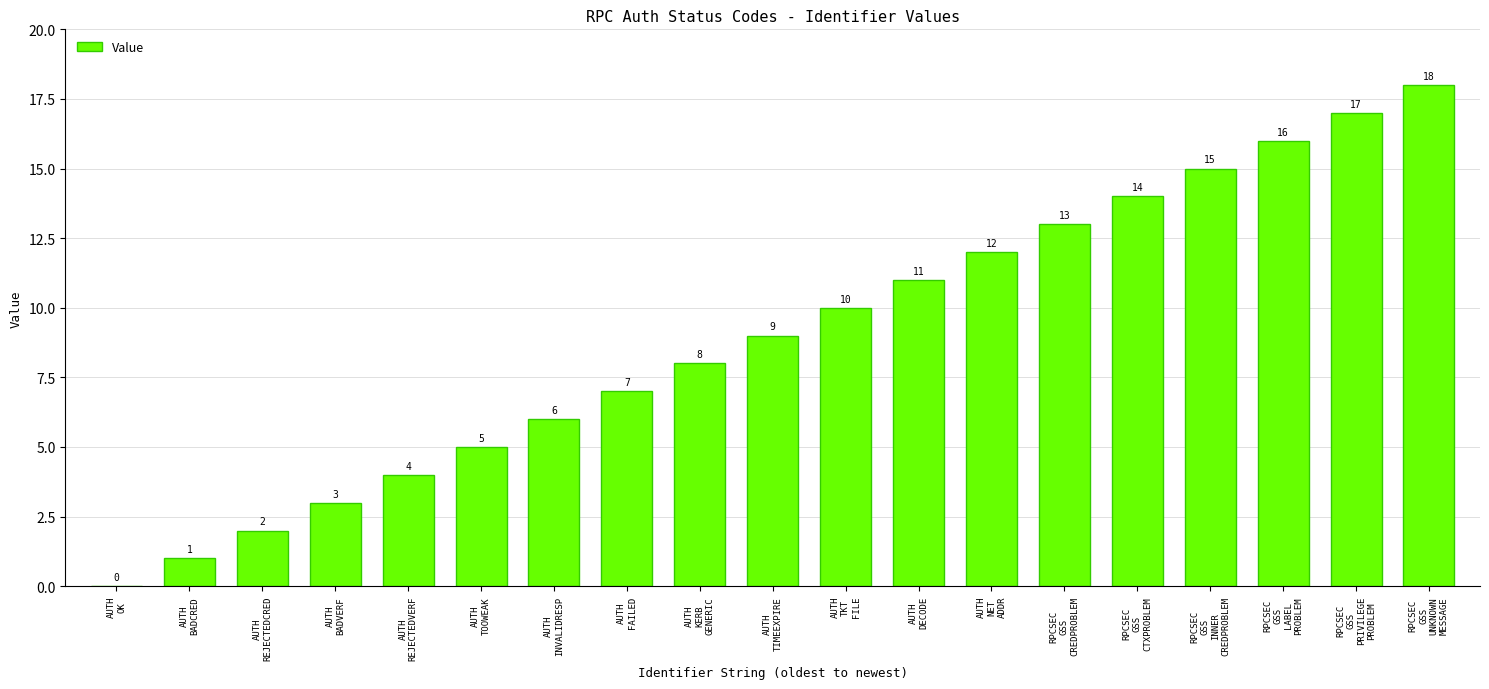

Reading left to right, extract all data points from this chart.

AUTH
OK=0	AUTH
BADCRED=1	AUTH
REJECTEDCRED=2	AUTH
BADVERF=3	AUTH
REJECTEDVERF=4	AUTH
TOOWEAK=5	AUTH
INVALIDRESP=6	AUTH
FAILED=7	AUTH
KERB
GENERIC=8	AUTH
TIMEEXPIRE=9	AUTH
TKT
FILE=10	AUTH
DECODE=11	AUTH
NET
ADDR=12	RPCSEC
GSS
CREDPROBLEM=13	RPCSEC
GSS
CTXPROBLEM=14	RPCSEC
GSS
INNER
CREDPROBLEM=15	RPCSEC
GSS
LABEL
PROBLEM=16	RPCSEC
GSS
PRIVILEGE
PROBLEM=17	RPCSEC
GSS
UNKNOWN
MESSAGE=18